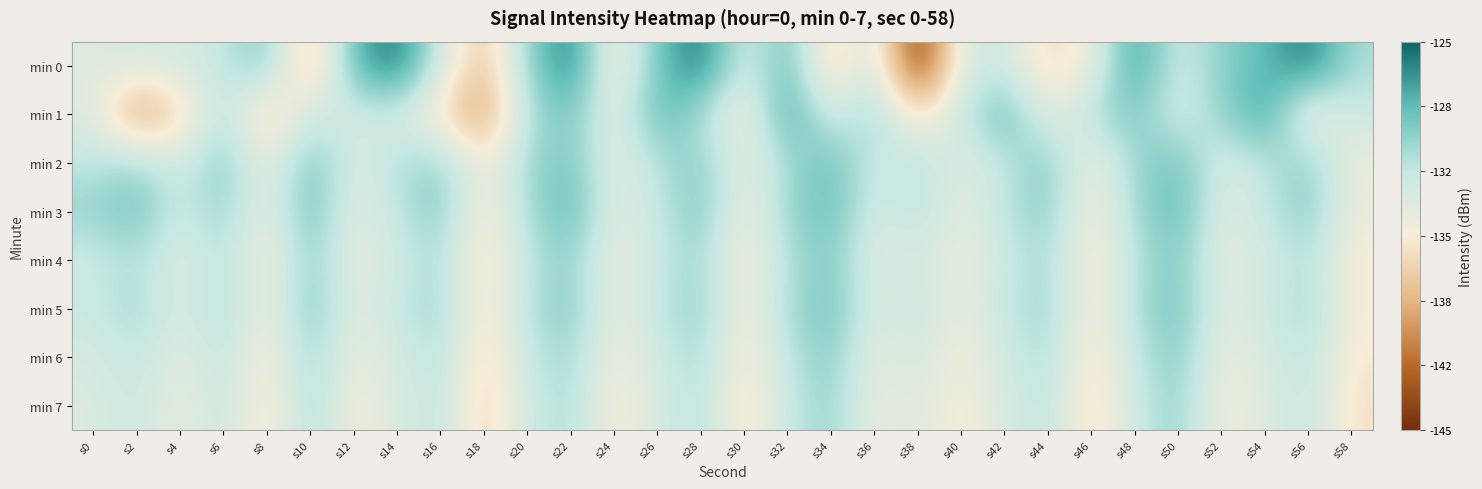

Reading right to left, extract all data points from this chart.

min 0: s58=-130.8	s56=-125.5	s54=-128.4	s52=-129.6	s50=-132.6	s48=-126.7	s46=-134.4	s44=-136.4	s42=-132.3	s40=-132.7	s38=-145.1	s36=-131.9	s34=-137.1	s32=-128.2	s30=-133.1	s28=-125.3	s26=-129.0	s24=-135.5	s22=-125.5	s20=-130.1	s18=-138.0	s16=-132.5	s14=-125.4	s12=-128.1	s10=-138.5	s8=-129.1	s6=-131.7	s4=-132.8	s2=-132.6	s0=-133.3
min 1: s58=-132.0	s56=-135.0	s54=-127.0	s52=-130.0	s50=-133.0	s48=-129.0	s46=-131.0	s44=-134.0	s42=-128.0	s40=-132.0	s38=-136.0	s36=-130.0	s34=-133.0	s32=-127.0	s30=-135.0	s28=-131.0	s26=-128.0	s24=-134.0	s22=-129.0	s20=-131.0	s18=-140.0	s16=-136.1	s14=-132.5	s12=-132.6	s10=-131.9	s8=-137.2	s6=-130.9	s4=-136.6	s2=-140.2	s0=-133.2
min 2: s58=-134.3	s56=-129.7	s54=-131.4	s52=-133.1	s50=-128.6	s48=-130.3	s46=-134.8	s44=-129.2	s42=-131.7	s40=-133.4	s38=-130.9	s36=-132.5	s34=-128.3	s32=-130.8	s30=-134.0	s28=-129.5	s26=-131.2	s24=-133.7	s22=-128.9	s20=-130.4	s18=-135.1	s16=-129.8	s14=-131.0	s12=-133.2	s10=-128.7	s8=-134.5	s6=-129.1	s4=-132.8	s2=-130.2	s0=-131.5
min 3: s58=-134.1	s56=-129.4	s54=-131.8	s52=-133.3	s50=-128.2	s48=-130.5	s46=-134.9	s44=-129.6	s42=-131.3	s40=-133.9	s38=-131.1	s36=-132.7	s34=-128.5	s32=-130.0	s30=-134.6	s28=-129.0	s26=-131.9	s24=-133.5	s22=-128.1	s20=-130.7	s18=-135.4	s16=-129.3	s14=-131.6	s12=-133.8	s10=-128.4	s8=-134.2	s6=-129.9	s4=-132.3	s2=-128.8	s0=-130.1
min 4: s58=-135.1	s56=-130.8	s54=-132.6	s52=-134.0	s50=-129.1	s48=-131.3	s46=-135.7	s44=-130.4	s42=-132.1	s40=-134.5	s38=-132.4	s36=-133.6	s34=-129.2	s32=-131.1	s30=-135.3	s28=-130.2	s26=-132.0	s24=-134.4	s22=-129.8	s20=-131.5	s18=-136.2	s16=-130.6	s14=-132.3	s12=-134.1	s10=-129.5	s8=-135.0	s6=-131.0	s4=-133.4	s2=-130.9	s0=-132.2
min 5: s58=-134.7	s56=-130.4	s54=-132.2	s52=-133.6	s50=-128.7	s48=-130.9	s46=-135.3	s44=-130.0	s42=-131.7	s40=-134.1	s38=-131.8	s36=-133.2	s34=-128.7	s32=-130.6	s30=-134.9	s28=-129.7	s26=-131.6	s24=-134.0	s22=-129.4	s20=-131.0	s18=-135.8	s16=-130.1	s14=-131.8	s12=-133.6	s10=-129.0	s8=-134.7	s6=-130.5	s4=-132.9	s2=-130.5	s0=-131.8
min 6: s58=-135.4	s56=-131.1	s54=-132.9	s52=-134.3	s50=-129.4	s48=-131.7	s46=-136.0	s44=-130.7	s42=-132.4	s40=-134.8	s38=-132.6	s36=-133.9	s34=-129.5	s32=-131.4	s30=-135.7	s28=-130.4	s26=-132.4	s24=-134.8	s22=-130.2	s20=-131.8	s18=-136.6	s16=-130.9	s14=-132.6	s12=-134.4	s10=-129.9	s8=-135.4	s6=-131.4	s4=-133.8	s2=-131.4	s0=-132.7
min 7: s58=-135.8	s56=-131.5	s54=-133.3	s52=-134.7	s50=-129.8	s48=-132.1	s46=-136.4	s44=-131.1	s42=-132.8	s40=-135.2	s38=-133.0	s36=-134.3	s34=-129.9	s32=-131.8	s30=-136.1	s28=-130.8	s26=-132.8	s24=-135.2	s22=-130.6	s20=-132.2	s18=-137.0	s16=-131.3	s14=-133.0	s12=-134.9	s10=-130.3	s8=-135.9	s6=-131.8	s4=-134.2	s2=-131.8	s0=-133.1